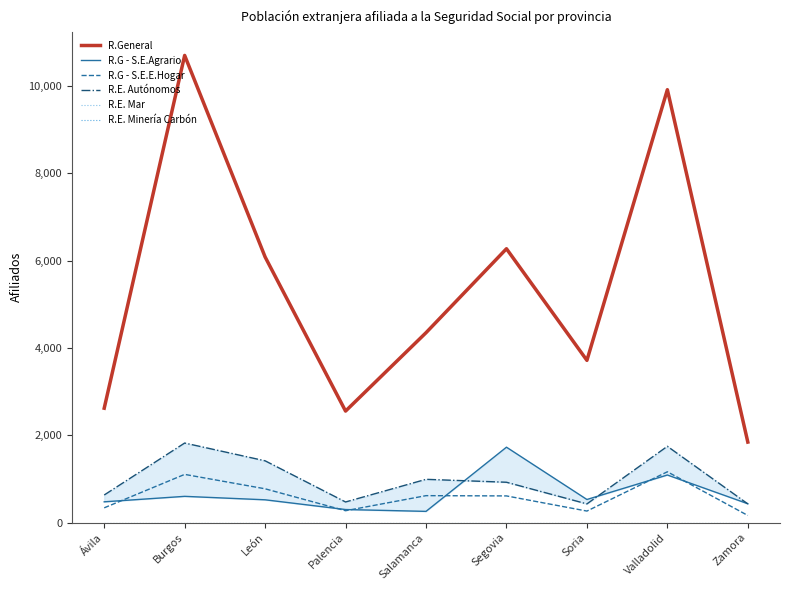

True or false: R.G - S.E.E.Hogar has a value of 263 at Soria.

True